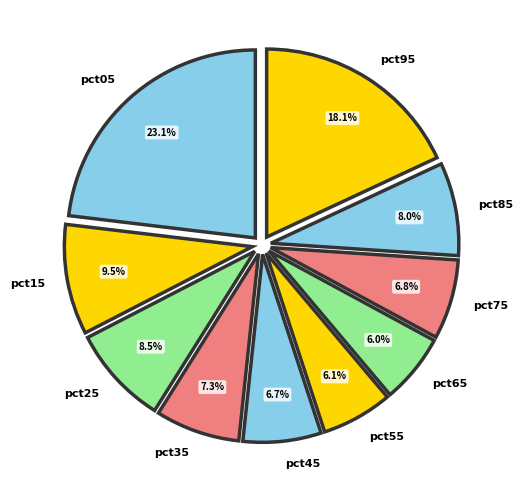

Which slice is the largest?

pct05